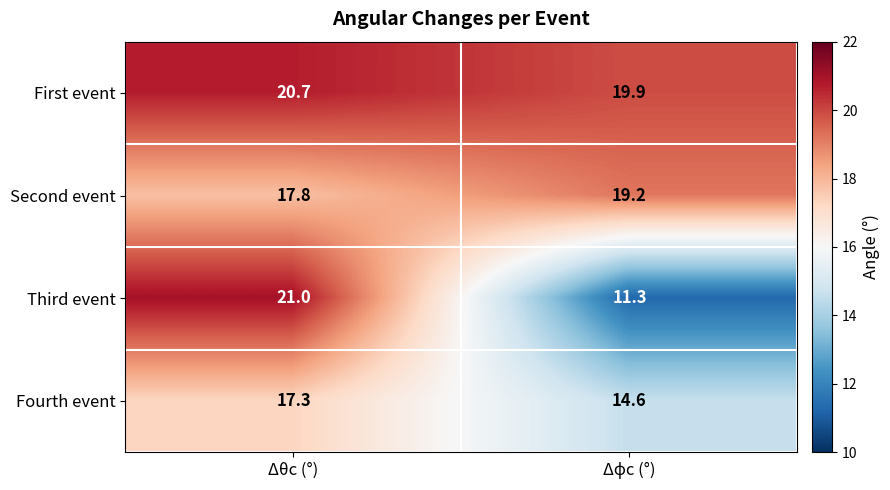

Which series has the largest total across all categories?

First event